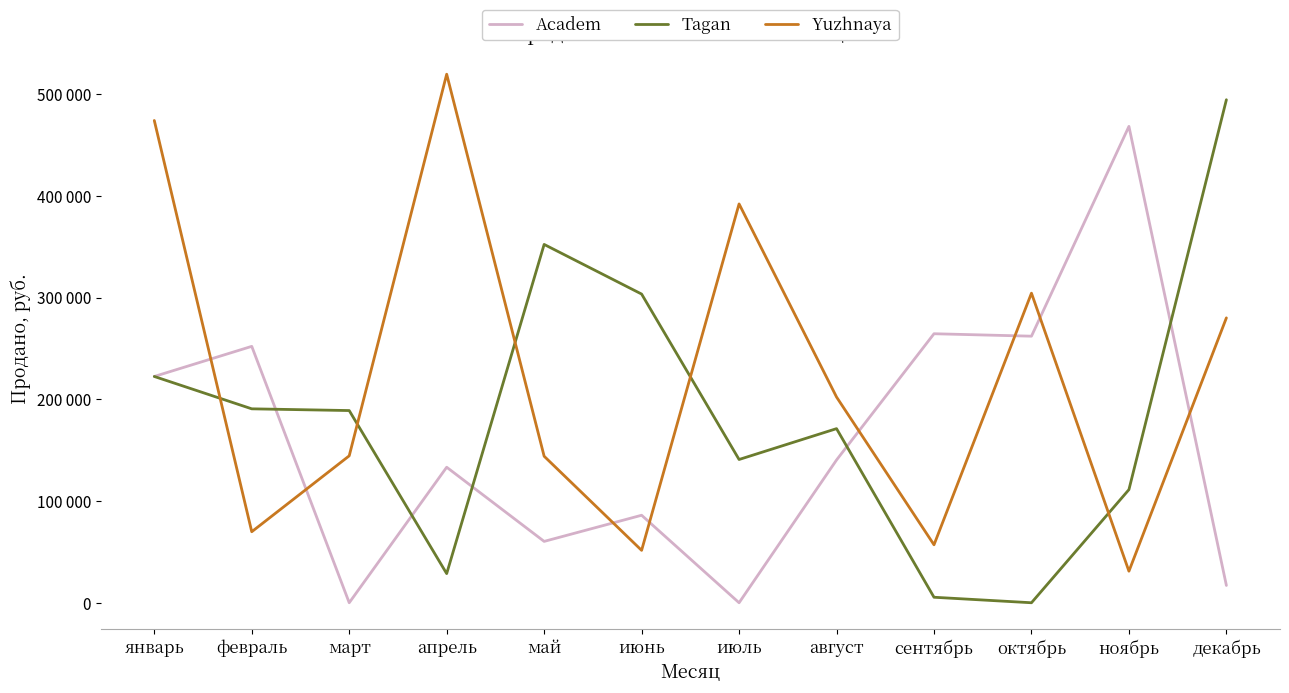

Does the chart have visible grid lines?

No